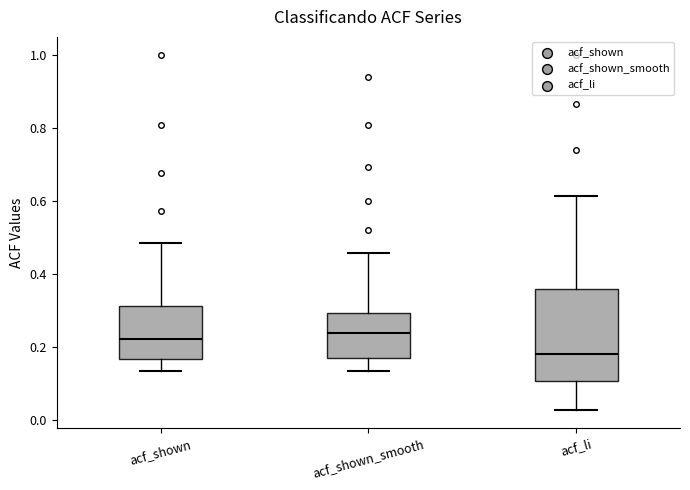

Reading left to right, transcribe this box plot: for each box, give where its median line is, the range the box spans, and where its two whiskers end, as read against the y-axis. The values are not printed on the chart, so give them approximately, as read against the axis.

acf_shown: median 0.22, box 0.16 to 0.32, whiskers 0.14 to 0.48
acf_shown_smooth: median 0.24, box 0.16 to 0.30, whiskers 0.14 to 0.46
acf_li: median 0.18, box 0.10 to 0.36, whiskers 0.02 to 0.62